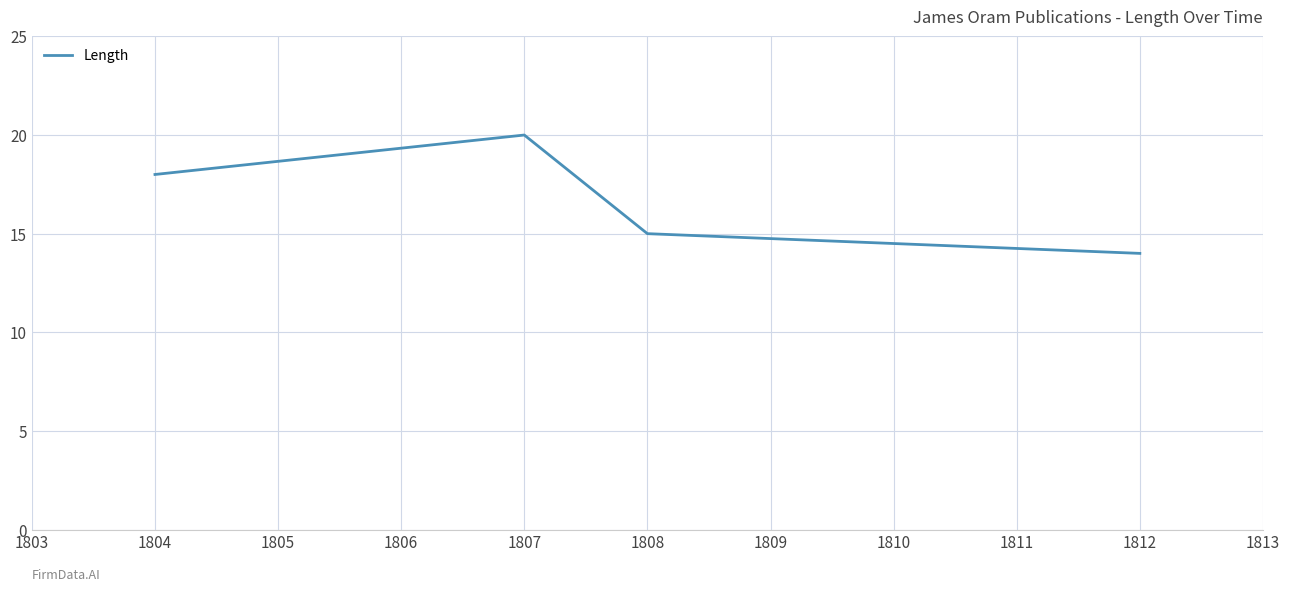

Is it true that the value at 1808 is 26?

False